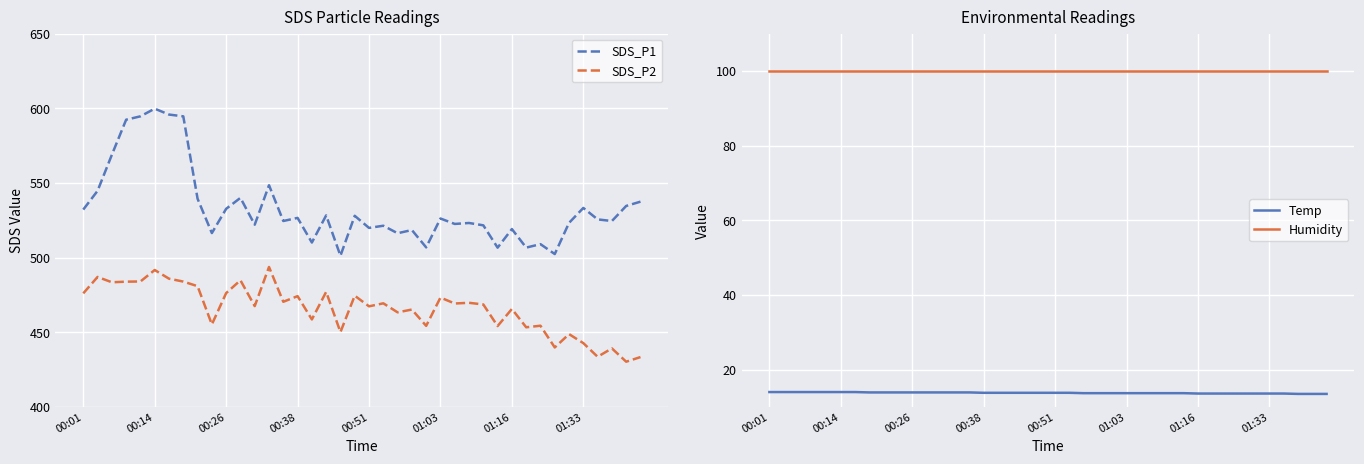

Does the chart display data point markers on the line(s)?

No